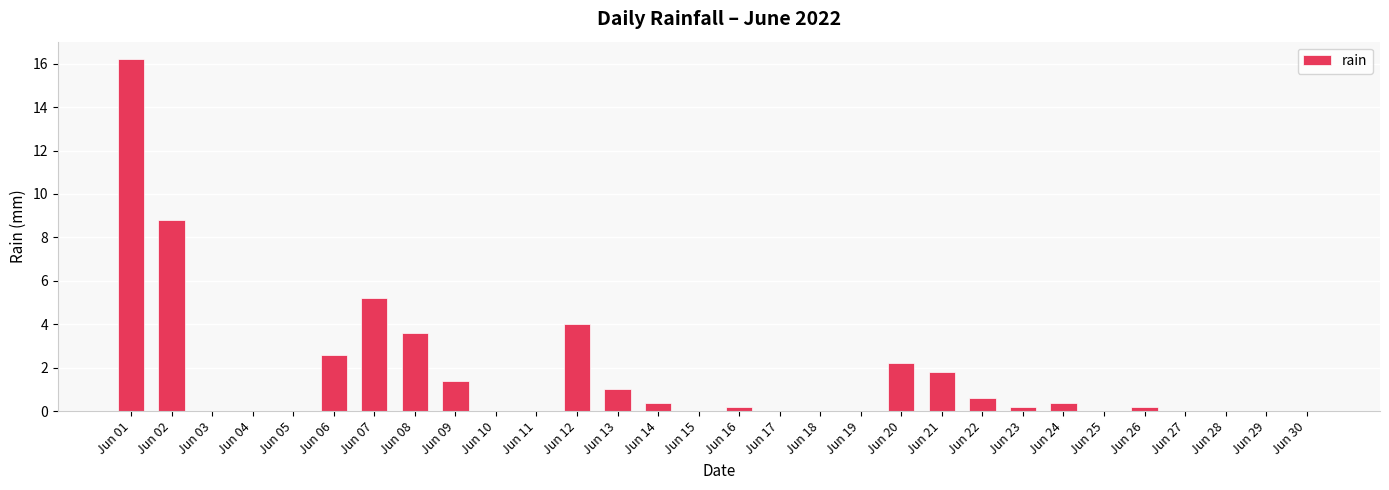

Does the chart contain stacked bars?

No